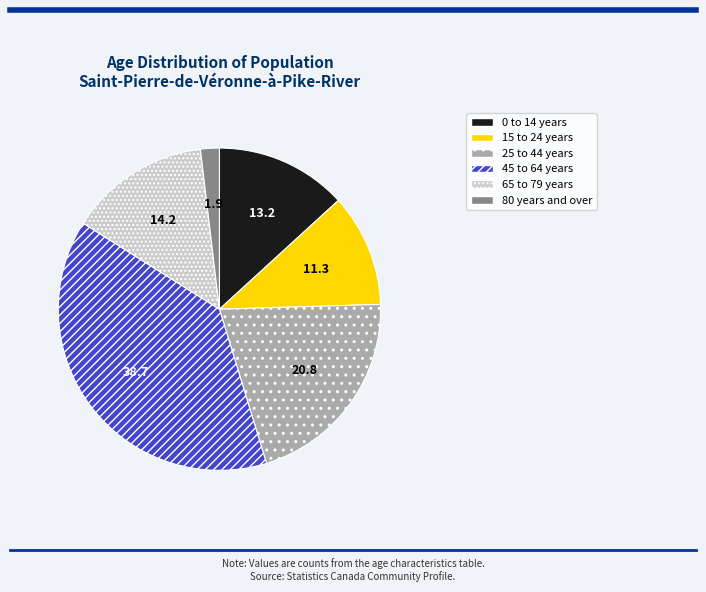

Does 25 to 44 years represent more than half of the total?

No